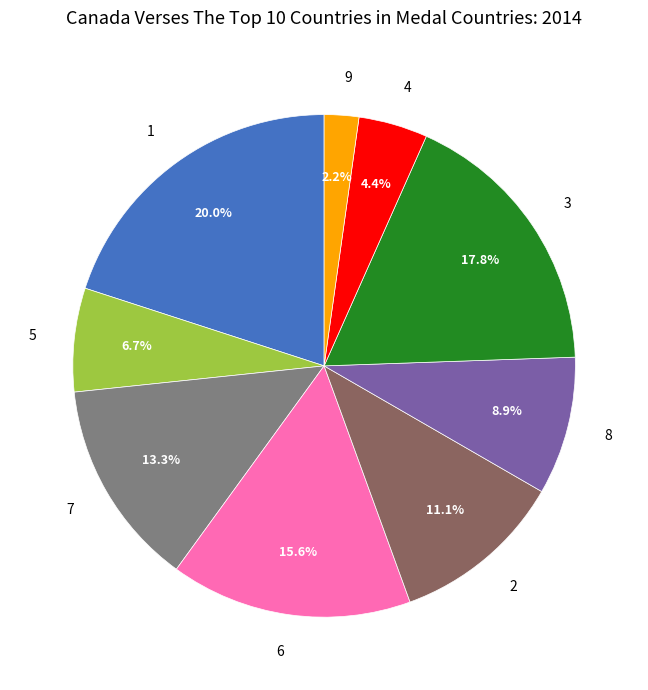

To the nearest percent, what is the difference between the largest and smallest slice percentages?

18%